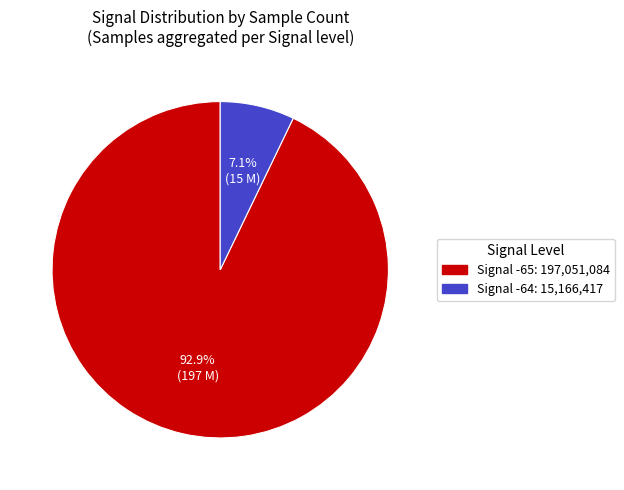

Is there any slice that represents more than half of the pie?

Yes